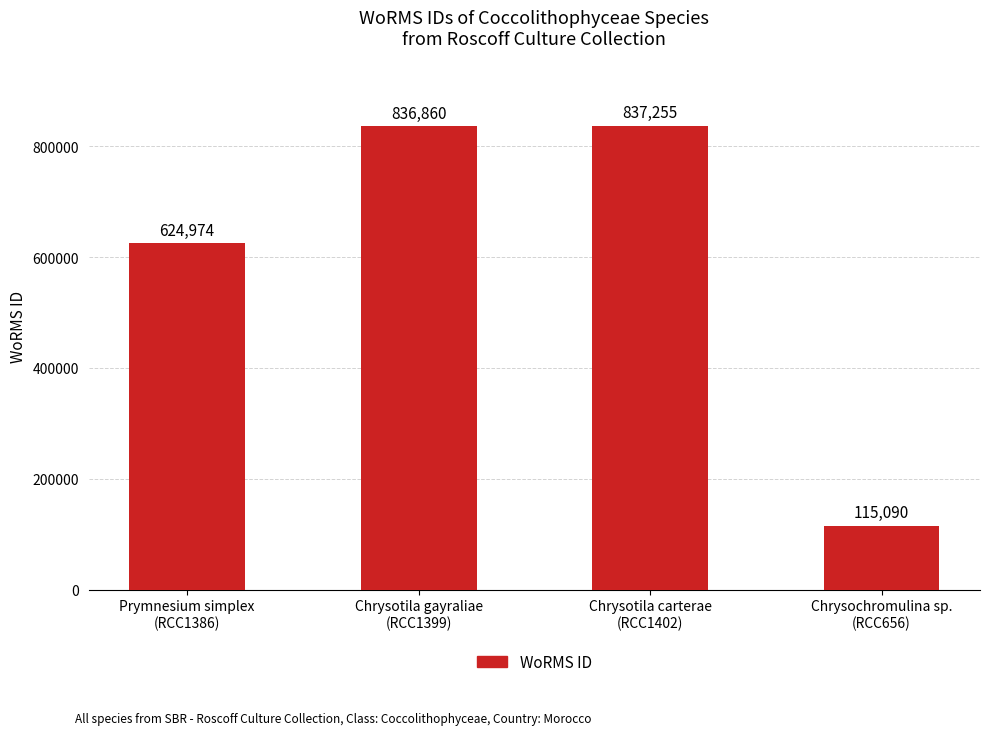

At which category does the chart reach its minimum across all series?

Chrysochromulina sp.
(RCC656)